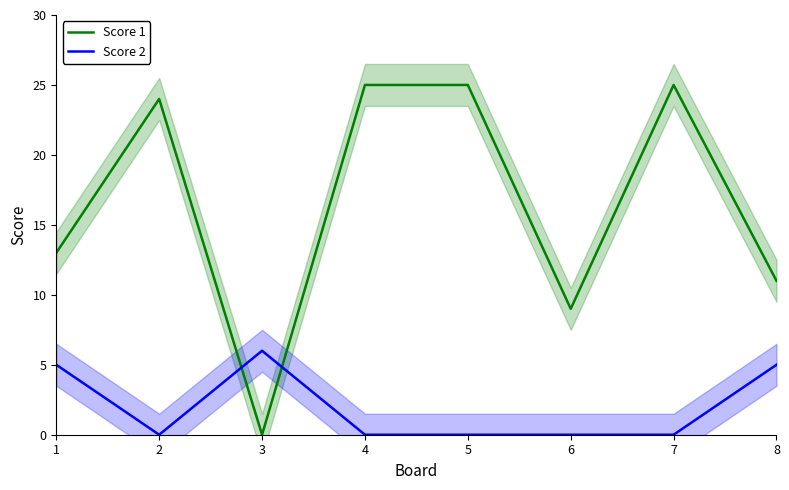

What is the value of the Score 1 point at the 7th from the left?

25